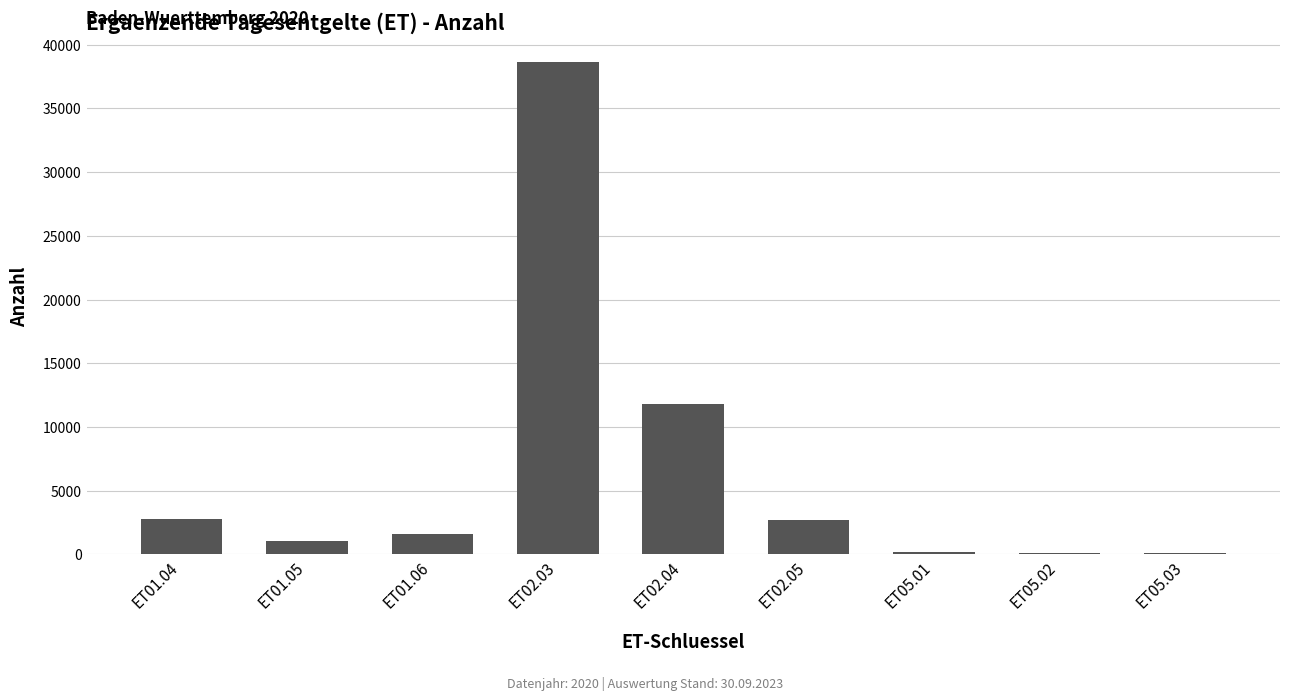

What is the maximum value shown in the chart?

38612